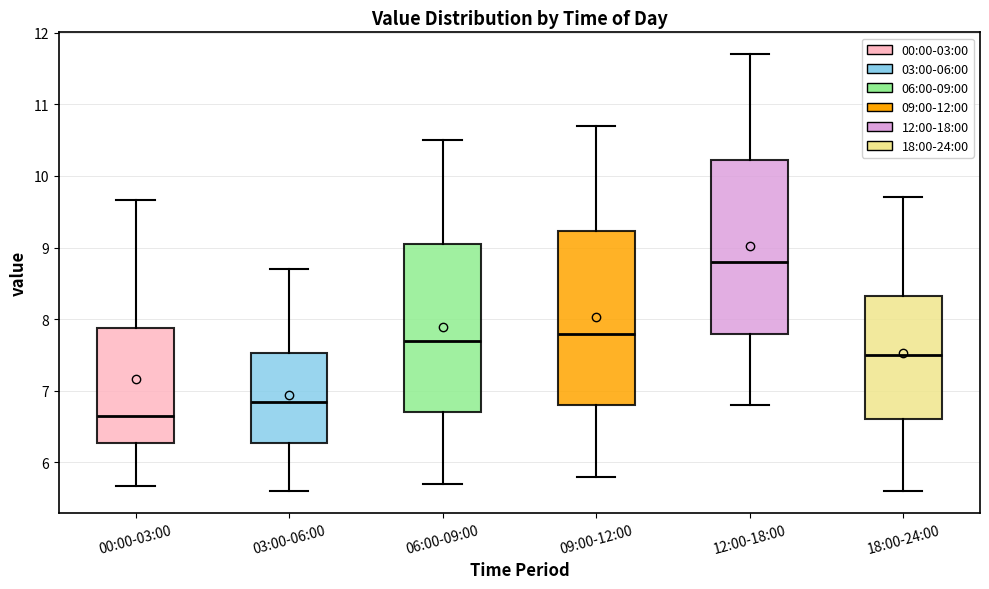

Reading left to right, transcribe this box plot: for each box, give where its median line is, the range the box spans, and where its two whiskers end, as read against the y-axis. The values are not printed on the chart, so give them approximately, as read against the axis.

00:00-03:00: median 6.7, box 6.3 to 7.9, whiskers 5.7 to 9.7
03:00-06:00: median 6.9, box 6.3 to 7.5, whiskers 5.6 to 8.7
06:00-09:00: median 7.7, box 6.7 to 9.1, whiskers 5.7 to 10.5
09:00-12:00: median 7.8, box 6.8 to 9.2, whiskers 5.8 to 10.7
12:00-18:00: median 8.8, box 7.8 to 10.2, whiskers 6.8 to 11.7
18:00-24:00: median 7.5, box 6.6 to 8.3, whiskers 5.6 to 9.7